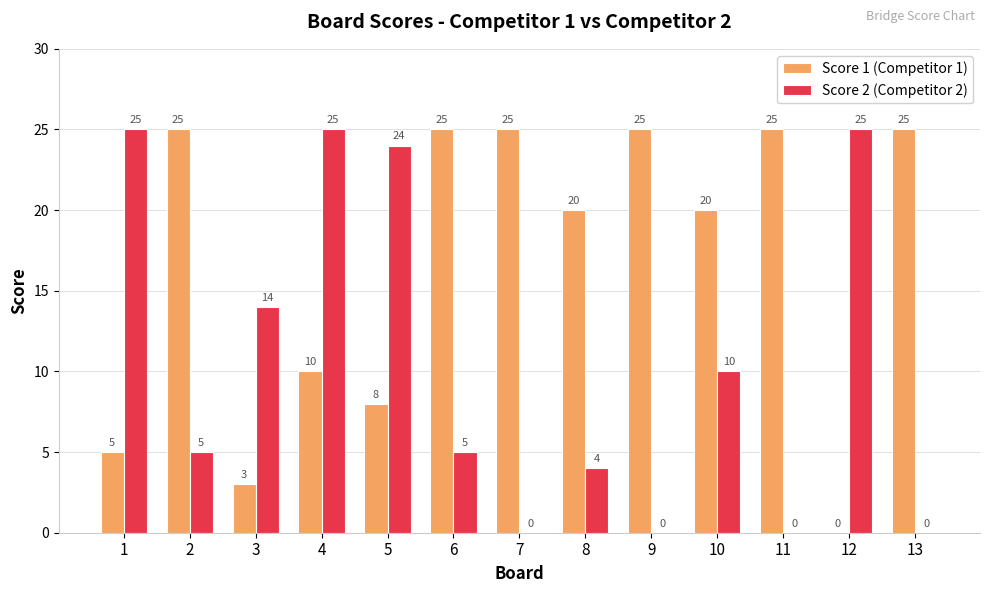

At which label is Score 1 (Competitor 1) closest to 12?

4